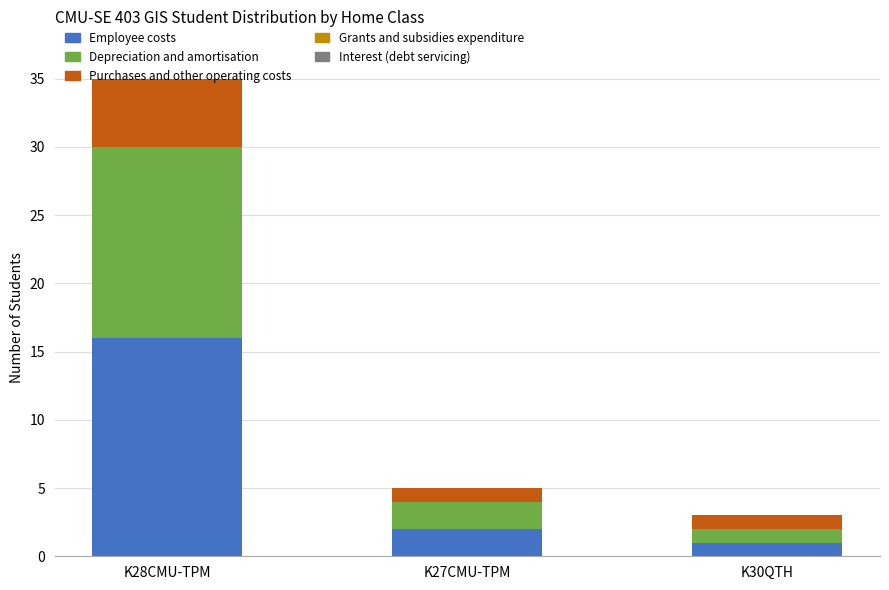

Is the value of Depreciation and amortisation at K30QTH greater than the value of Employee costs at K27CMU-TPM?

No